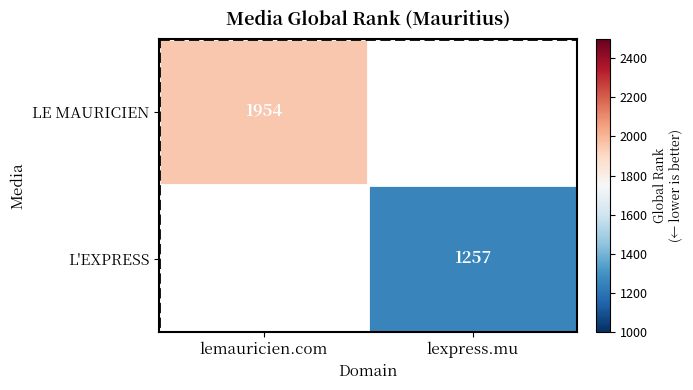

Between lexpress.mu and lemauricien.com, which is larger?

lemauricien.com